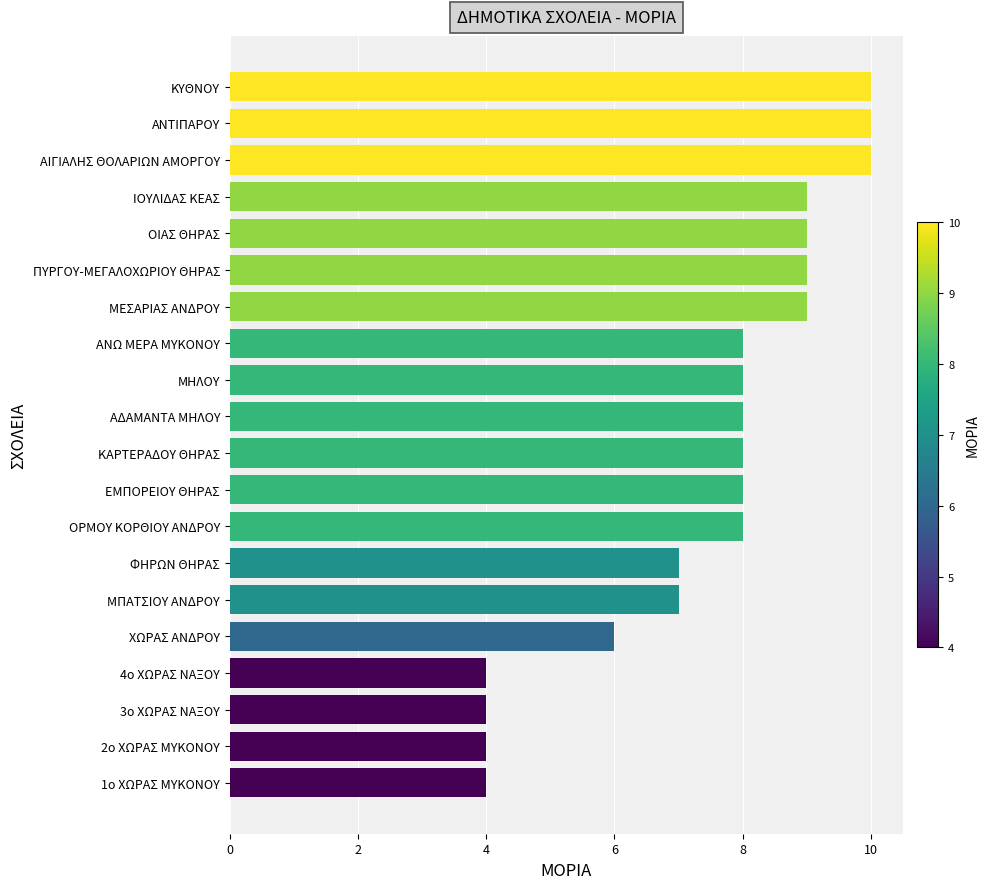

Reading bottom to top, extract all data points from this chart.

1ο ΧΩΡΑΣ ΜΥΚΟΝΟΥ=4	2ο ΧΩΡΑΣ ΜΥΚΟΝΟΥ=4	3ο ΧΩΡΑΣ ΝΑΞΟΥ=4	4ο ΧΩΡΑΣ ΝΑΞΟΥ=4	ΧΩΡΑΣ ΑΝΔΡΟΥ=6	ΜΠΑΤΣΙΟΥ ΑΝΔΡΟΥ=7	ΦΗΡΩΝ ΘΗΡΑΣ=7	ΟΡΜΟΥ ΚΟΡΘΙΟΥ ΑΝΔΡΟΥ=8	ΕΜΠΟΡΕΙΟΥ ΘΗΡΑΣ=8	ΚΑΡΤΕΡΑΔΟΥ ΘΗΡΑΣ=8	ΑΔΑΜΑΝΤΑ ΜΗΛΟΥ=8	ΜΗΛΟΥ=8	ΑΝΩ ΜΕΡΑ ΜΥΚΟΝΟΥ=8	ΜΕΣΑΡΙΑΣ ΑΝΔΡΟΥ=9	ΠΥΡΓΟΥ-ΜΕΓΑΛΟΧΩΡΙΟΥ ΘΗΡΑΣ=9	ΟΙΑΣ ΘΗΡΑΣ=9	ΙΟΥΛΙΔΑΣ ΚΕΑΣ=9	ΑΙΓΙΑΛΗΣ ΘΟΛΑΡΙΩΝ ΑΜΟΡΓΟΥ=10	ΑΝΤΙΠΑΡΟΥ=10	ΚΥΘΝΟΥ=10